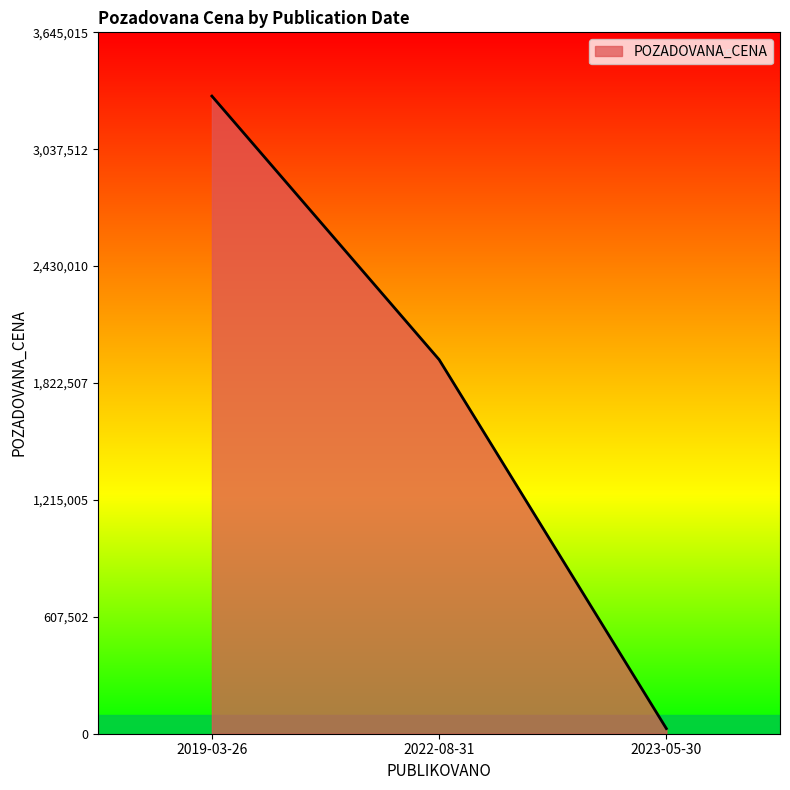

How many values are below 1944000?

1